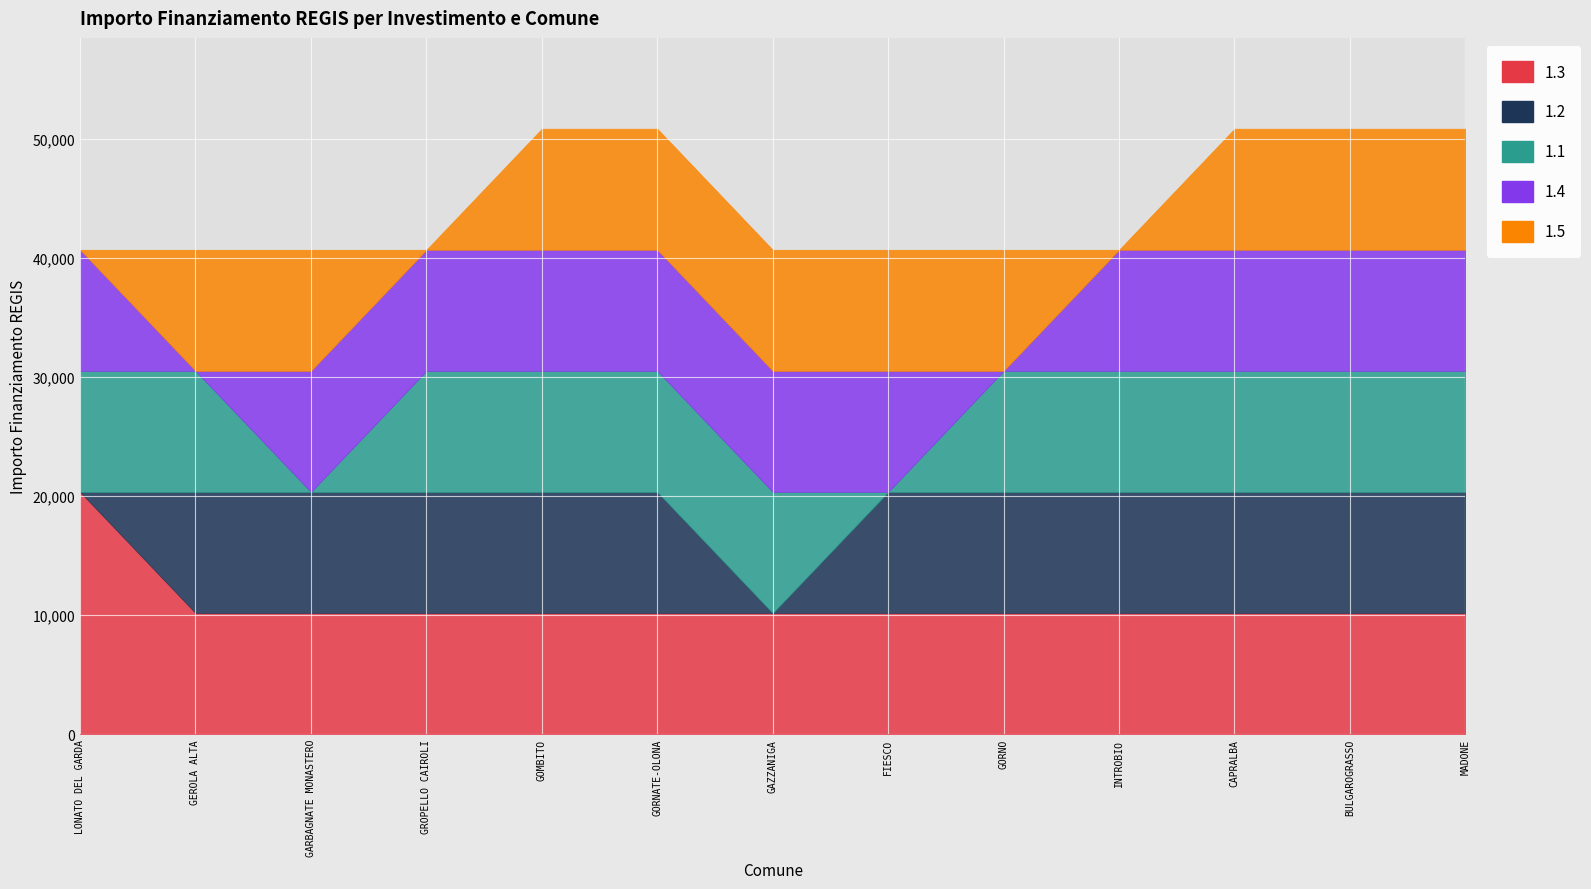

How many data points in 1.3 are above 10172?

1